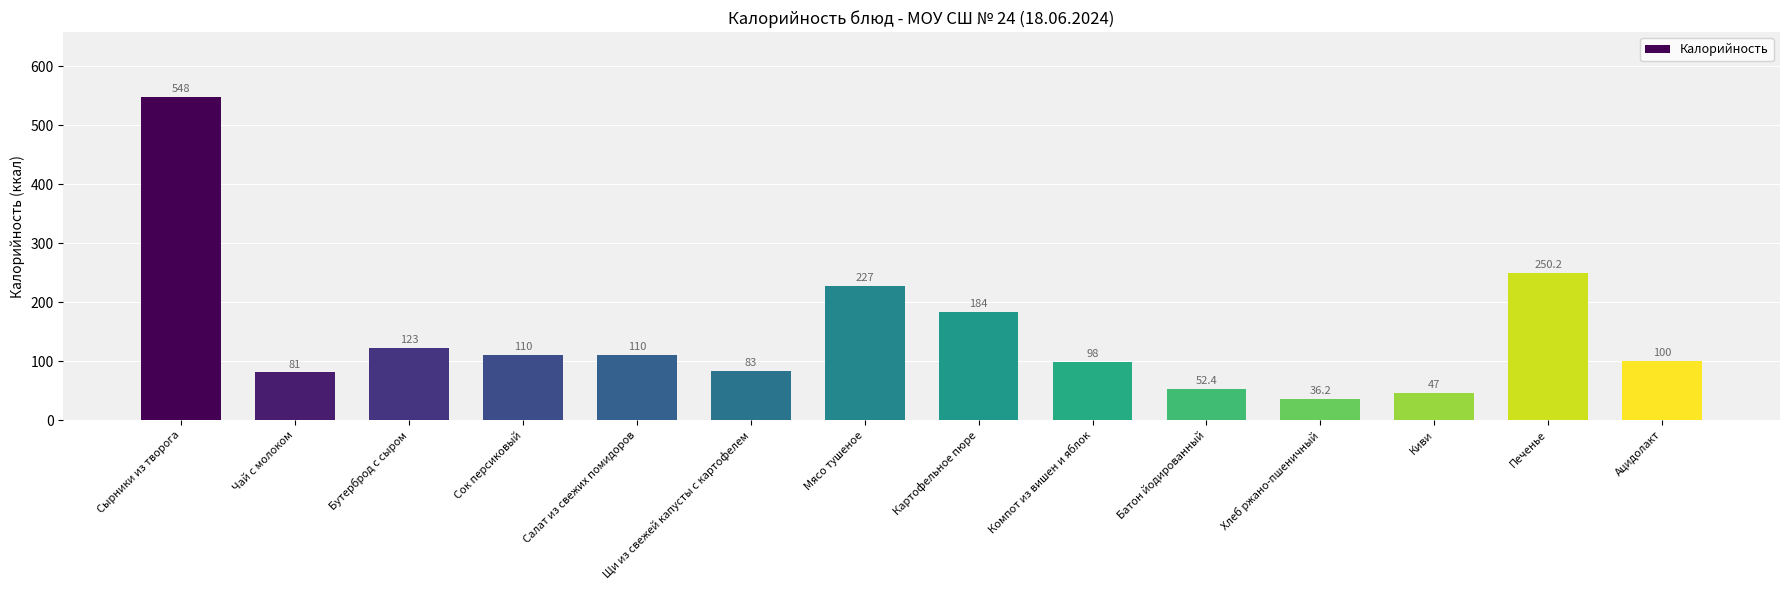

How many values are below 110?

7